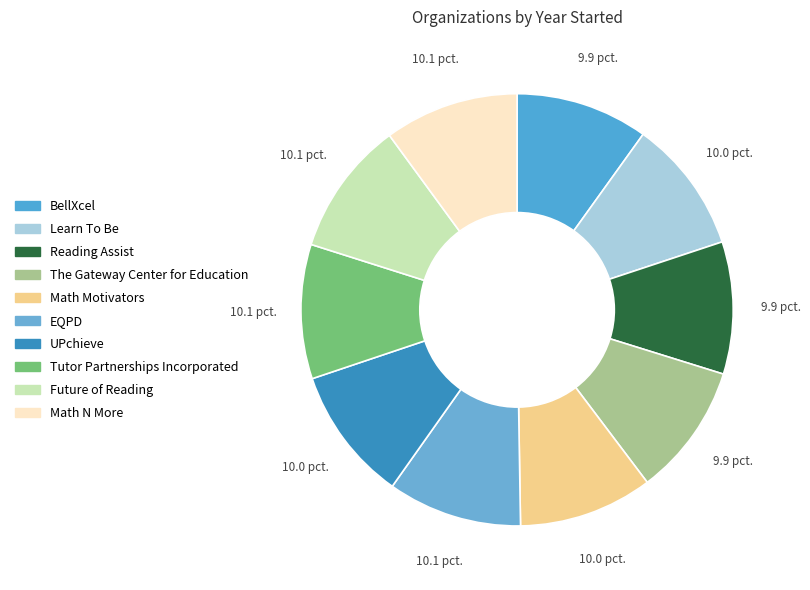

How many slices are in this pie chart?

10